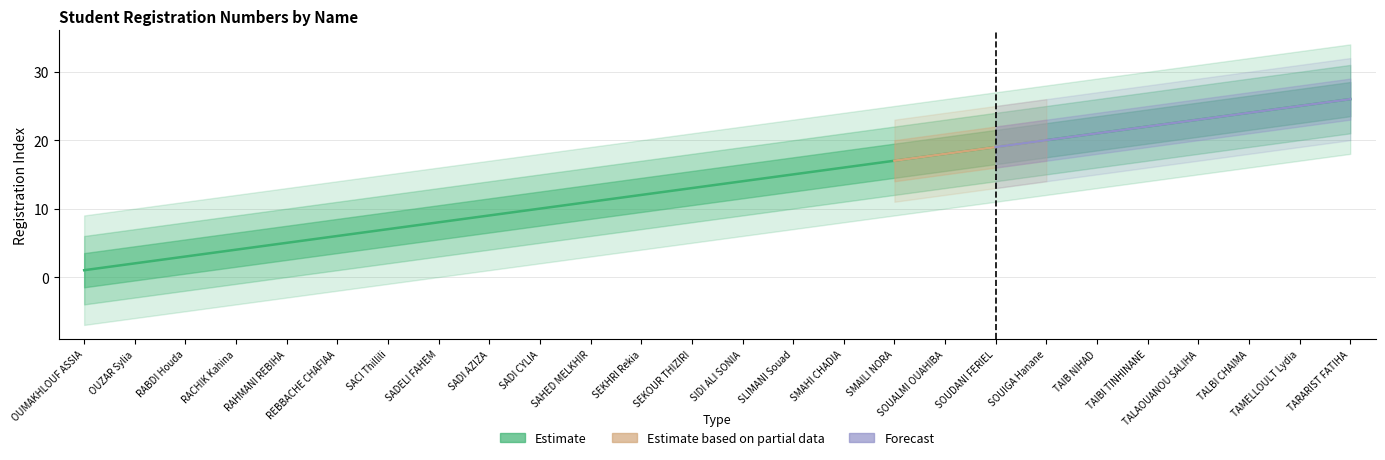

What position from the left is RABDI Houda?

3